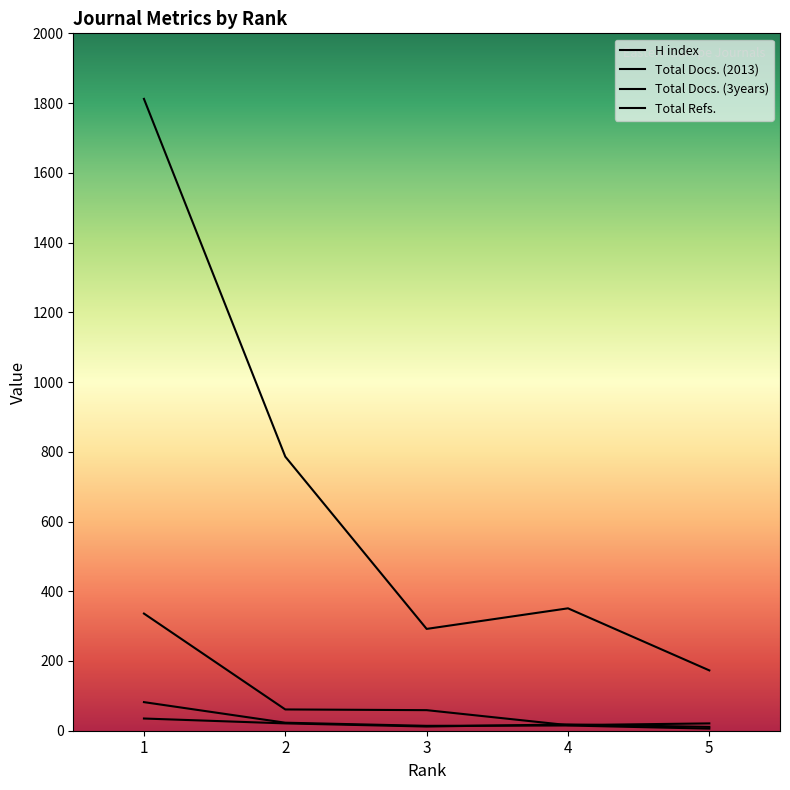

Rank the series at 2 from highest to lowest value.

Total Refs., Total Docs. (3years), Total Docs. (2013), H index